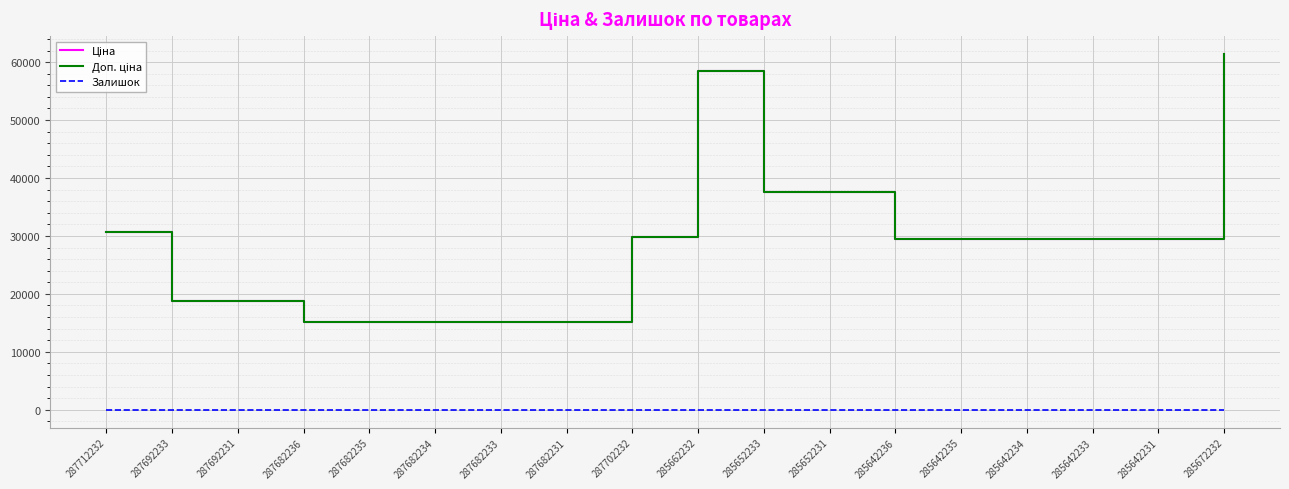

At which category does Залишок reach its first local peak?

285652231